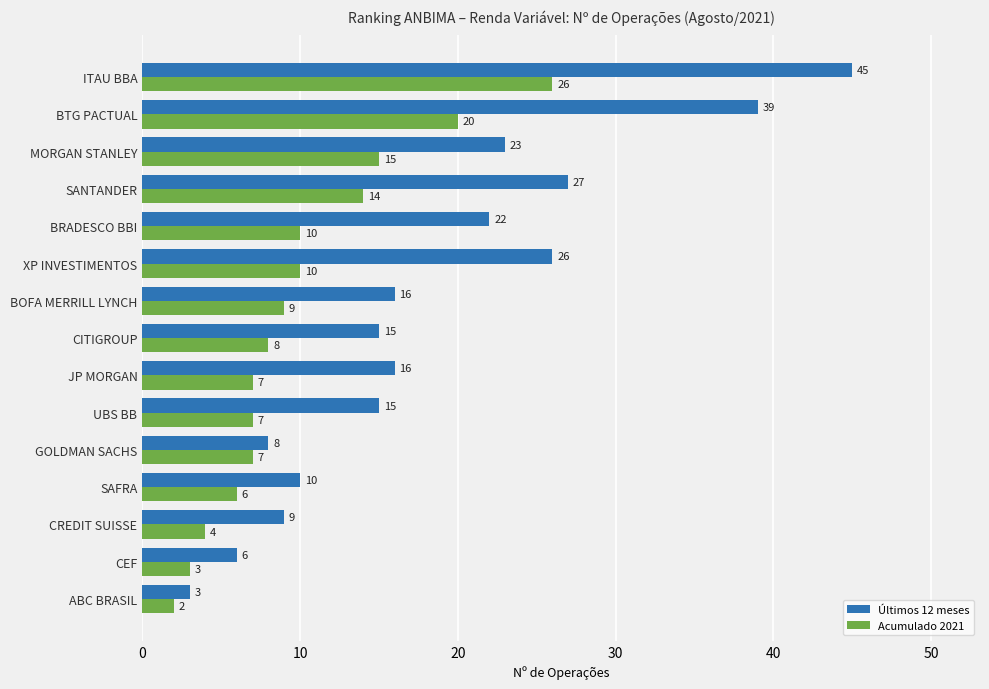

Is the value of Acumulado 2021 at CITIGROUP greater than the value of Últimos 12 meses at JP MORGAN?

No